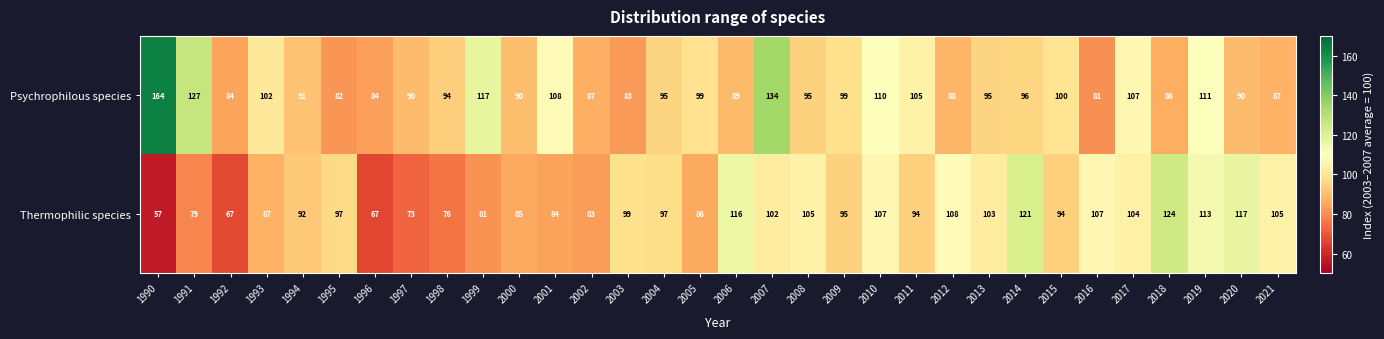

What is the difference between the Thermophilic species values at 2001 and 2011?

10